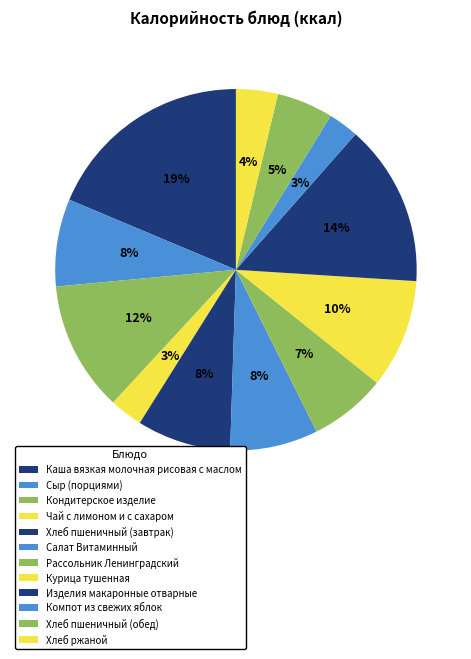

What is the smallest slice in the pie chart?

Компот из свежих яблок